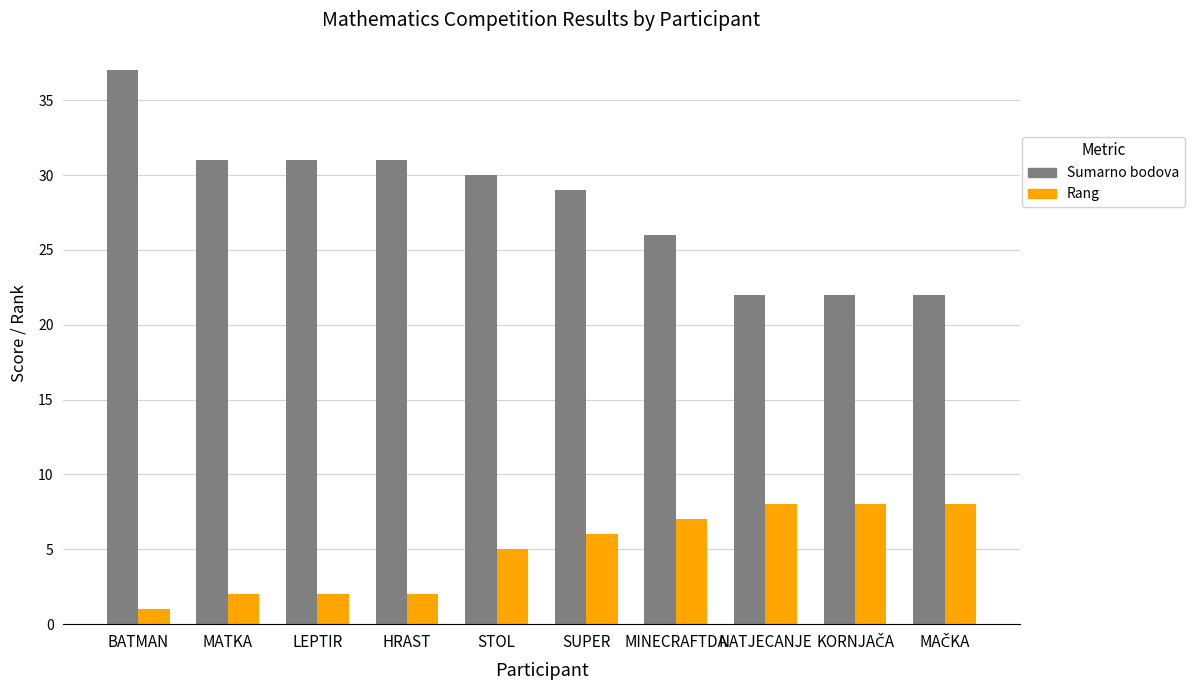

What is the label of the 8th bar from the right?

LEPTIR